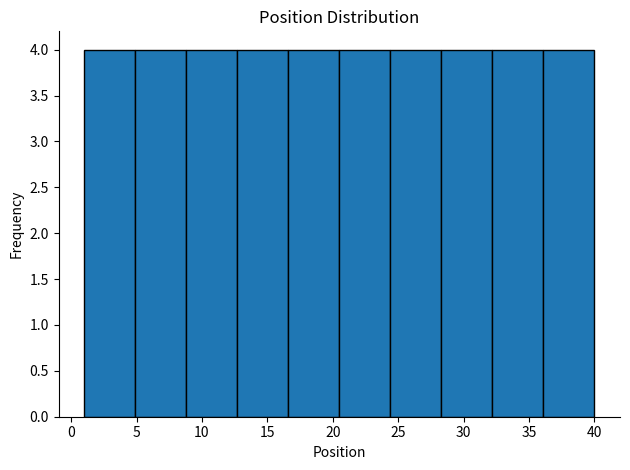

Reading left to right, transcribe this chart: for each bar, give the range it covers on the x-axis and its height. Neither the bar edges nor the heights are printed on the chart, so give them approximately, as read against the axes.

1.0 to 4.9: 4
4.9 to 8.8: 4
8.8 to 12.7: 4
12.7 to 16.6: 4
16.6 to 20.5: 4
20.5 to 24.4: 4
24.4 to 28.3: 4
28.3 to 32.2: 4
32.2 to 36.1: 4
36.1 to 40.0: 4